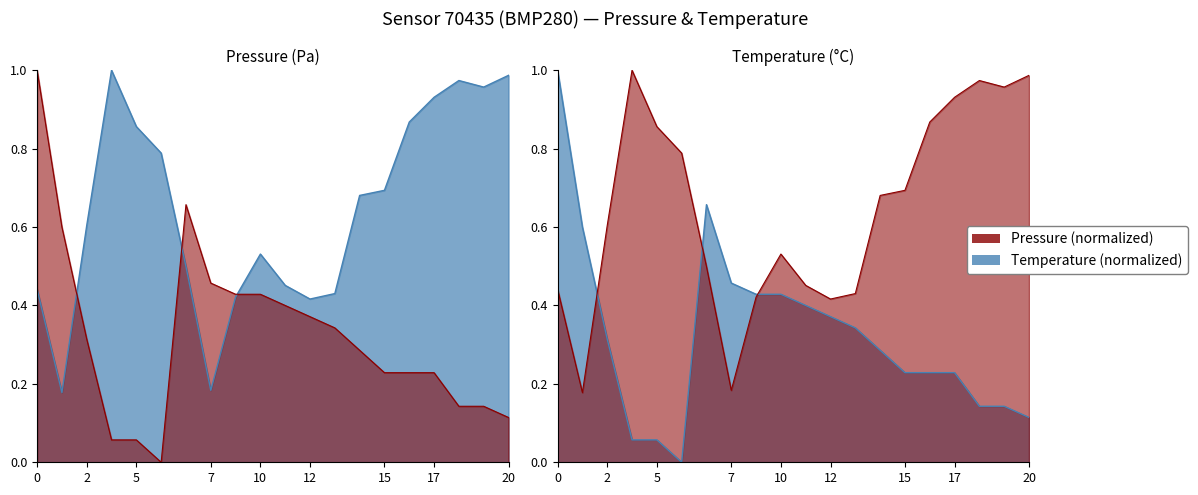

What is the value of the temperature_line point at the 4th from the left?

0.1